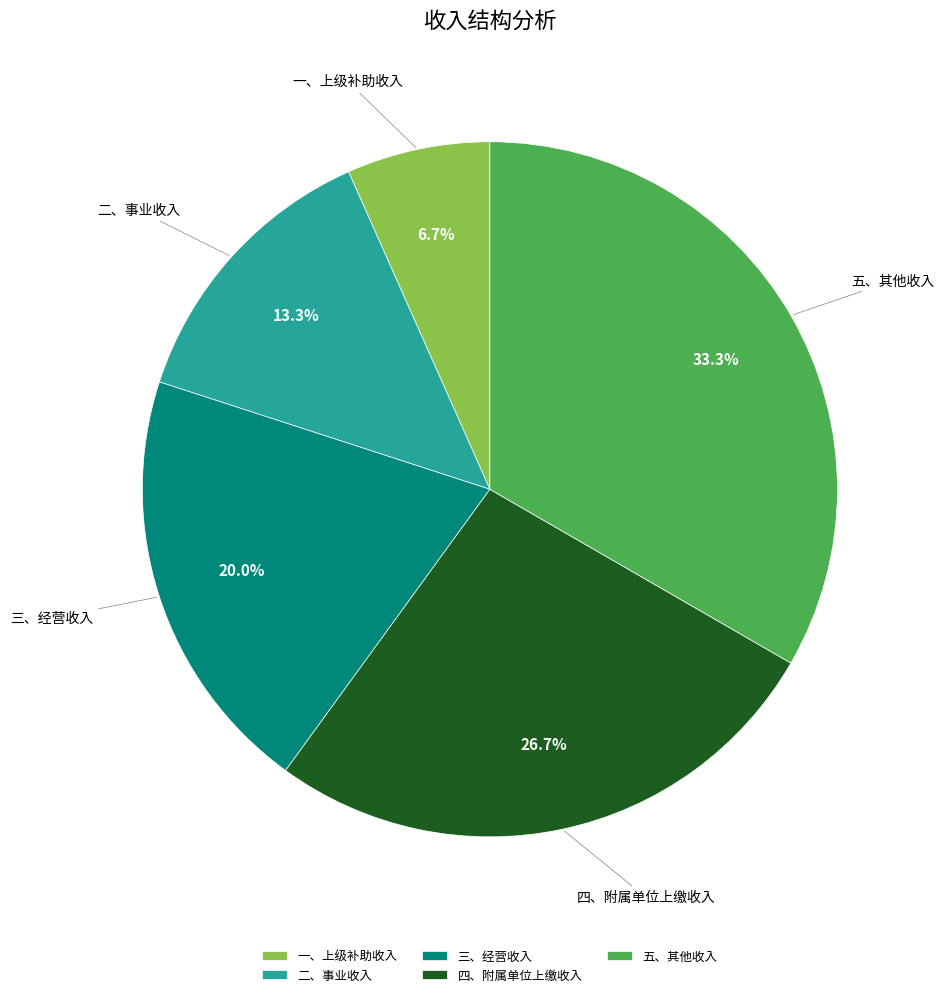

Rank the categories by value from highest to lowest.

五、其他收入, 四、附属单位上缴收入, 三、经营收入, 二、事业收入, 一、上级补助收入